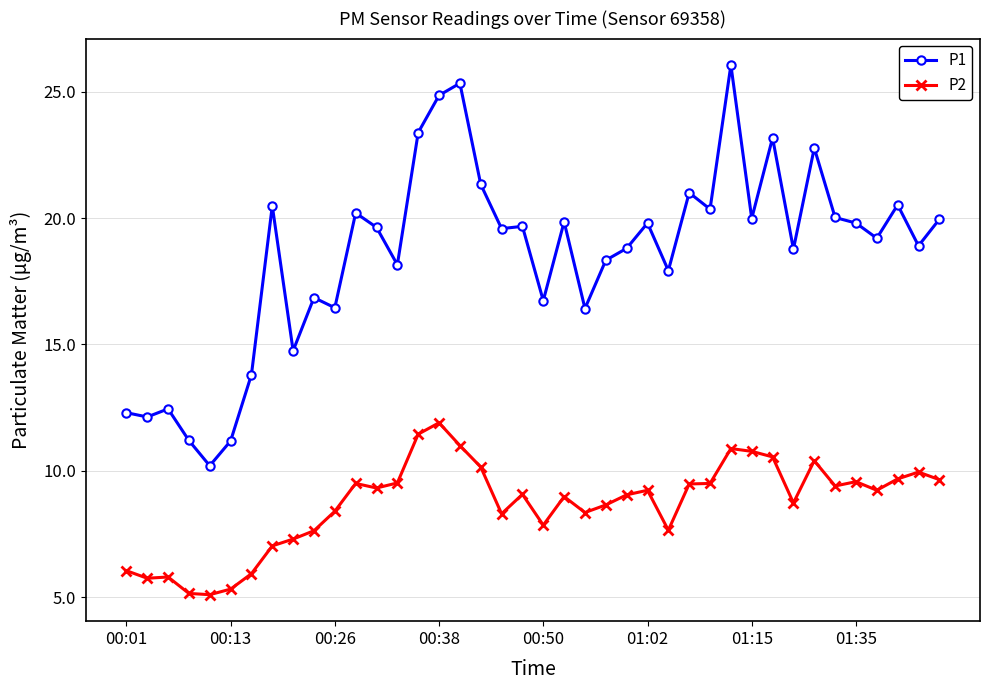

At how many categories does at least one series exceed 15?

32